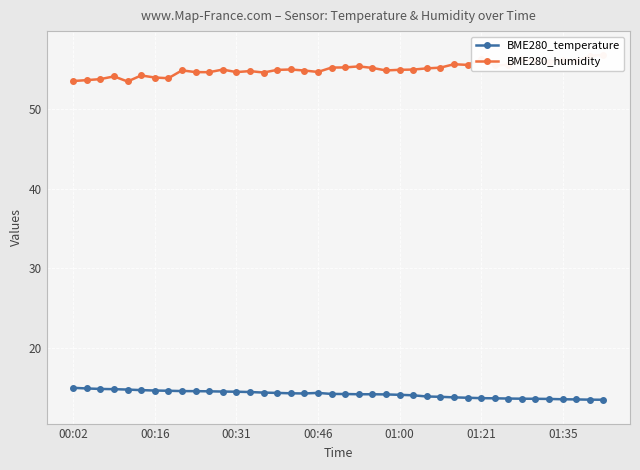

True or false: BME280_temperature and BME280_humidity cross at least once.

False